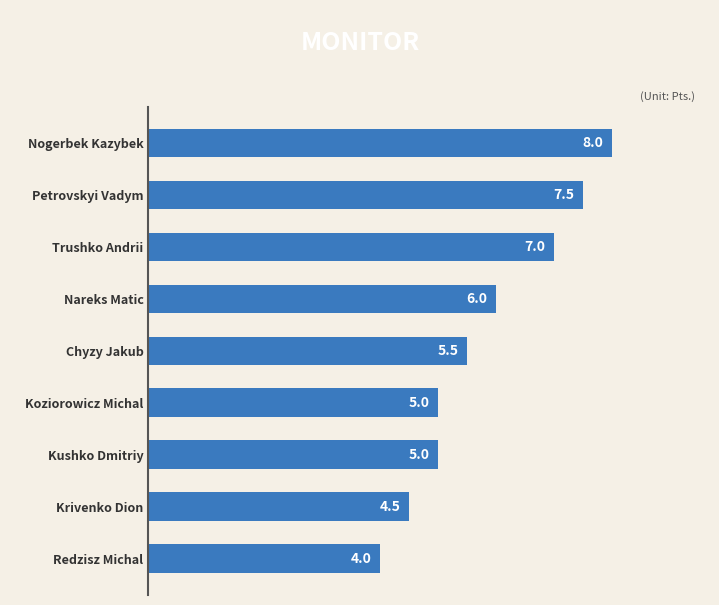

What position from the bottom is Koziorowicz Michal?

4